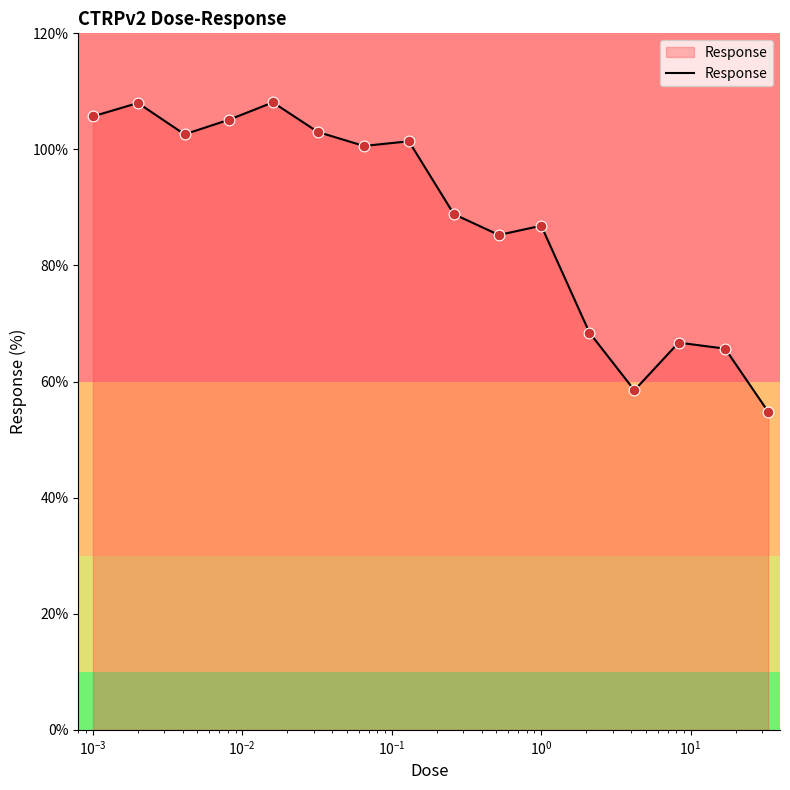

What is the difference between the maximum and minimum values?

53.3